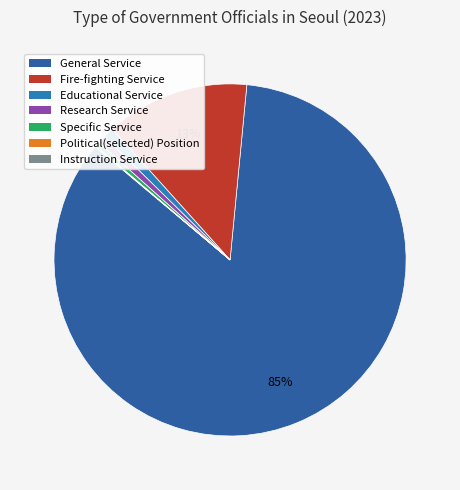

To the nearest percent, what is the difference between the Political(selected) Position and Fire-fighting Service slice percentages?

13%